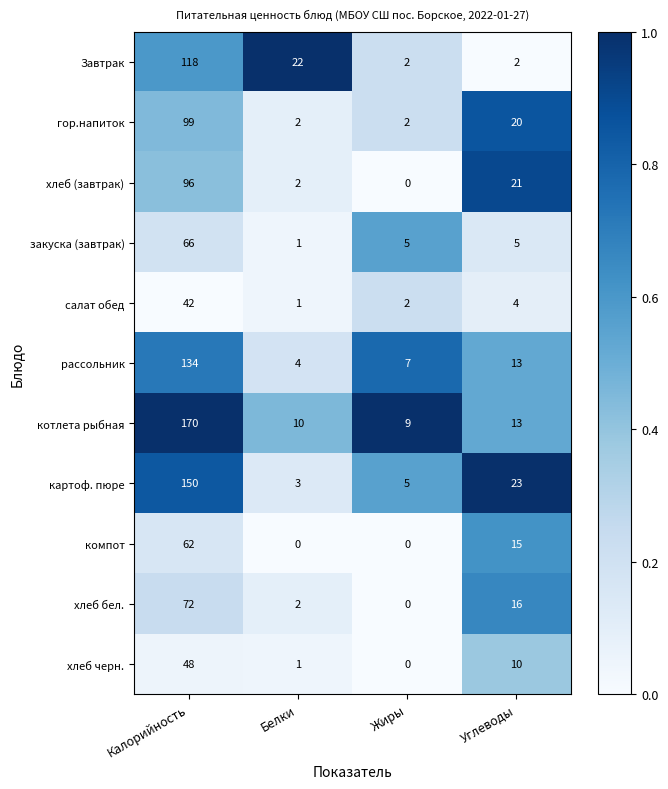

Which series changed the most between Белки and Жиры?

Завтрак